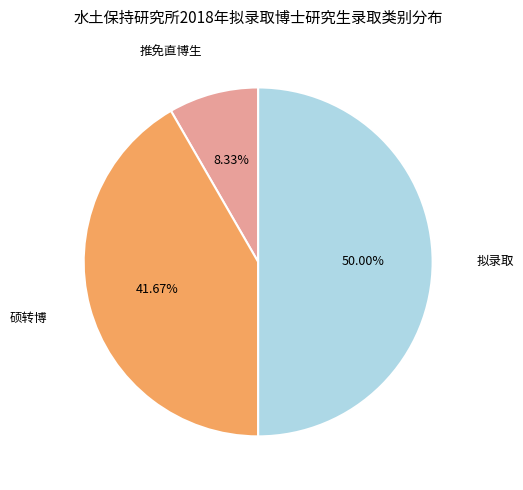

How many slices are in this pie chart?

3